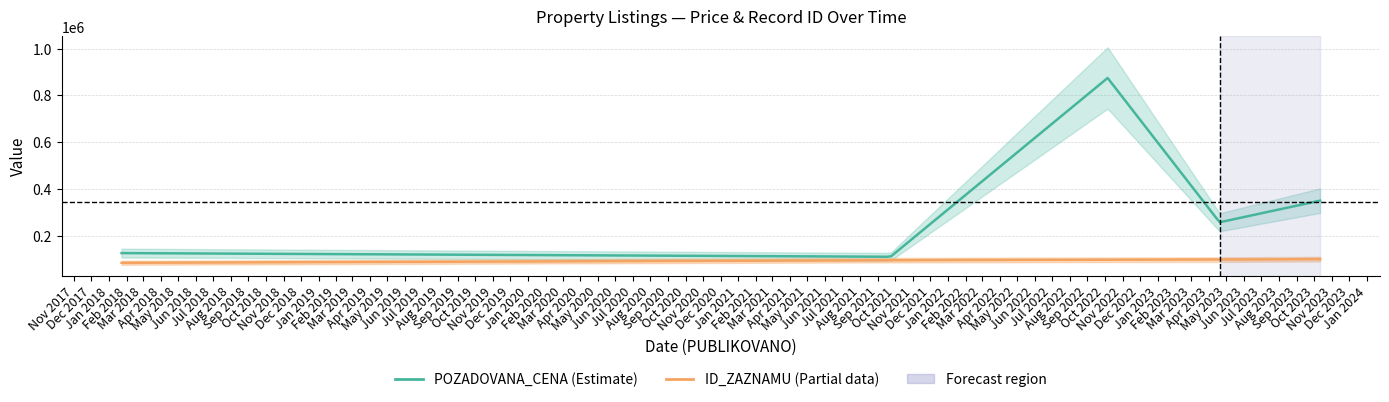

What is the difference between the second highest and minimum values in the POZADOVANA_CENA series?

240000